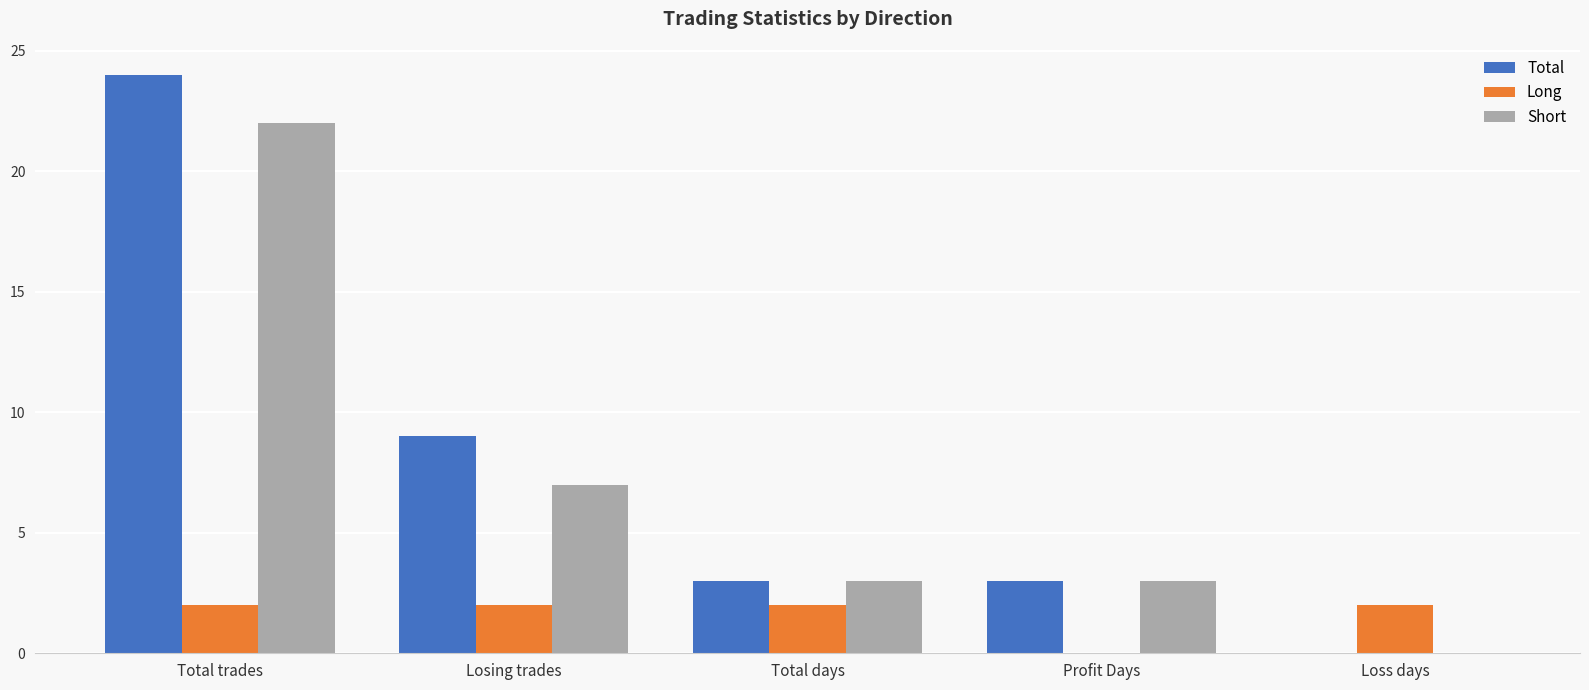

Is it true that Short equals 5 at Profit Days?

False